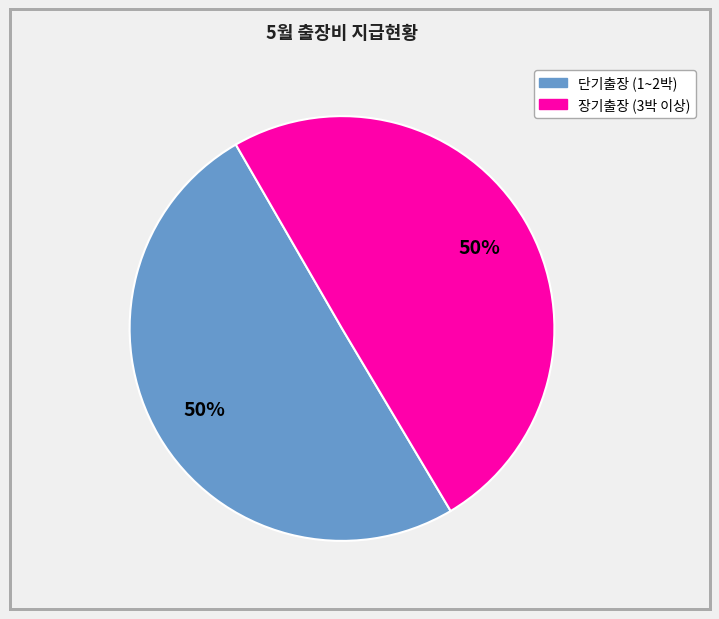

To the nearest percent, what is the average slice percentage?

50%